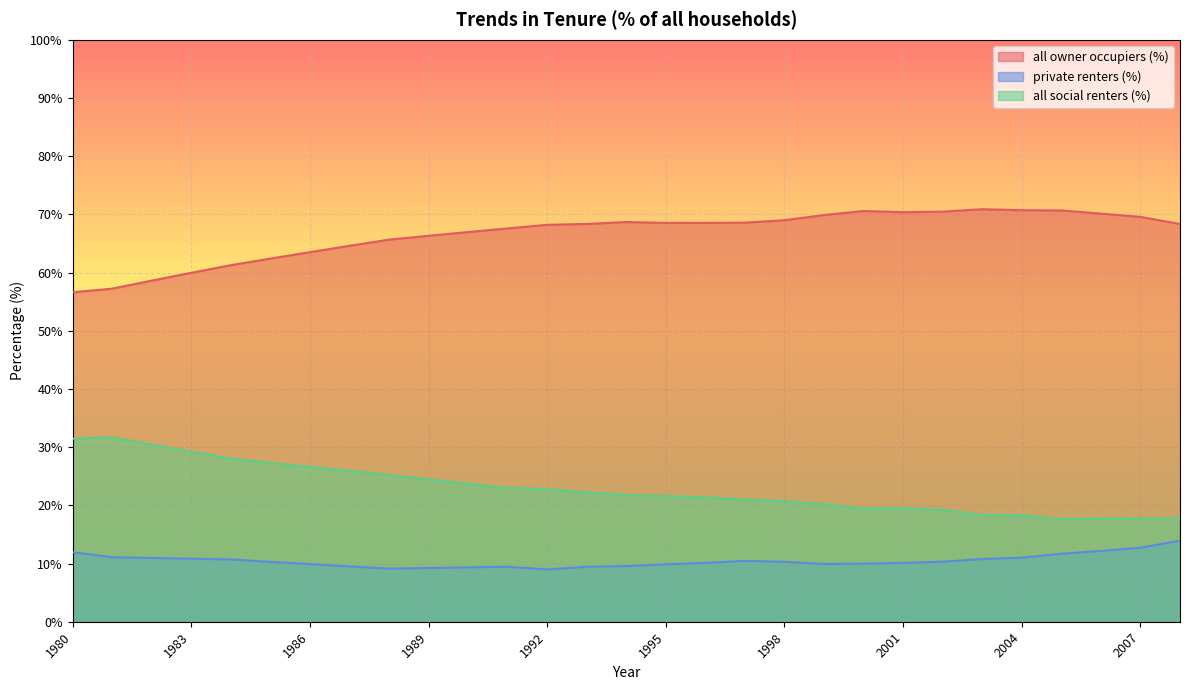

Which series changed the most between 1981 and 1995?

all owner occupiers (%)